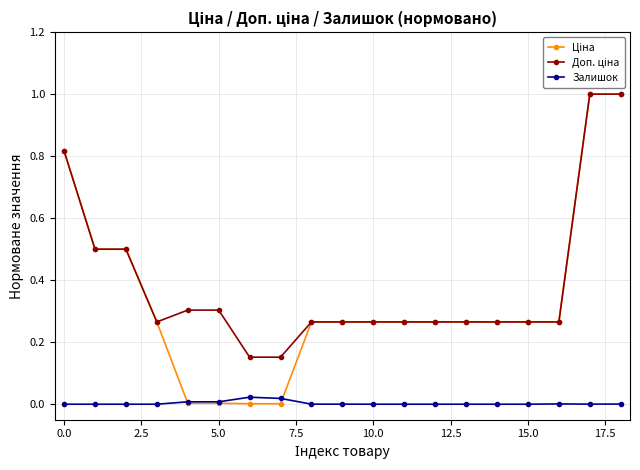

True or false: Залишок has more than 1 interior local peaks.

True